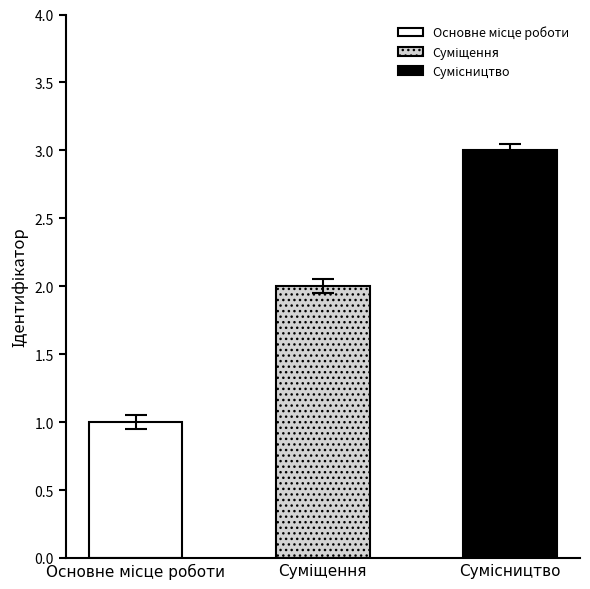

How many bars are there in total?

3